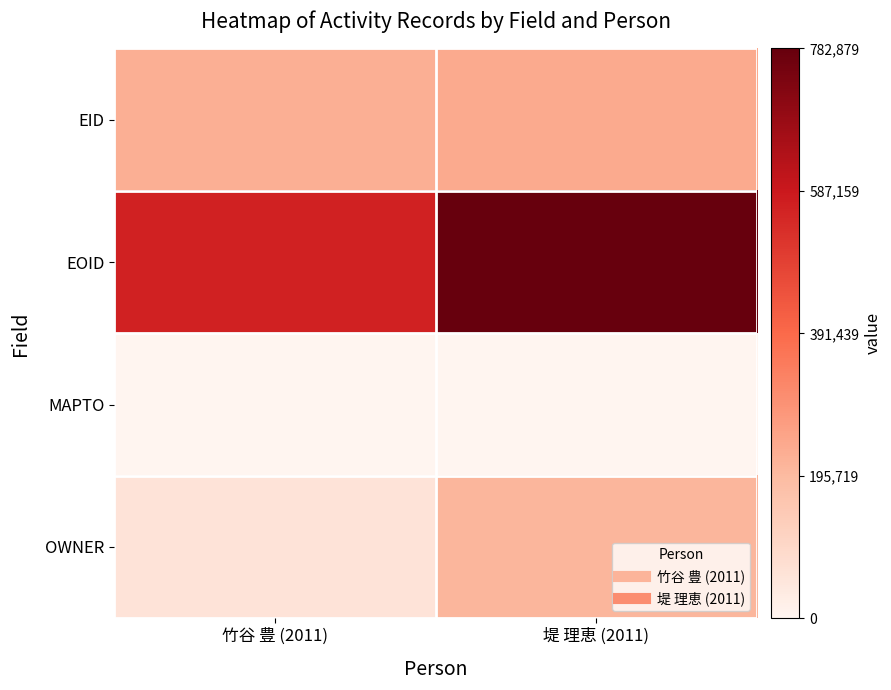

Reading right to left, list all the values displayed in this chart.

EID: 堤 理恵 (2011)=237312	竹谷 豊 (2011)=224020
EOID: 堤 理恵 (2011)=782879	竹谷 豊 (2011)=563309
MAPTO: 堤 理恵 (2011)=0	竹谷 豊 (2011)=0
OWNER: 堤 理恵 (2011)=207524	竹谷 豊 (2011)=60149